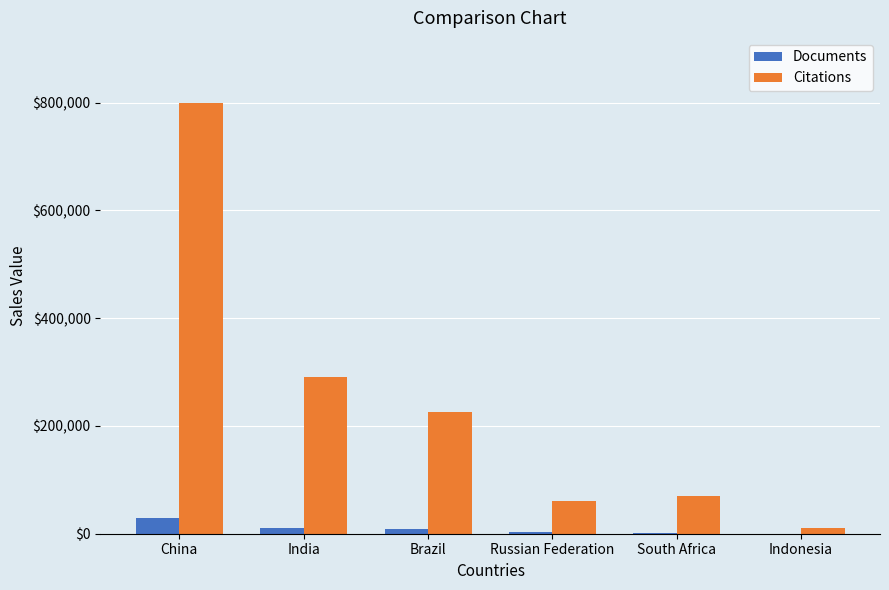

Read the Citations value at China.

799910